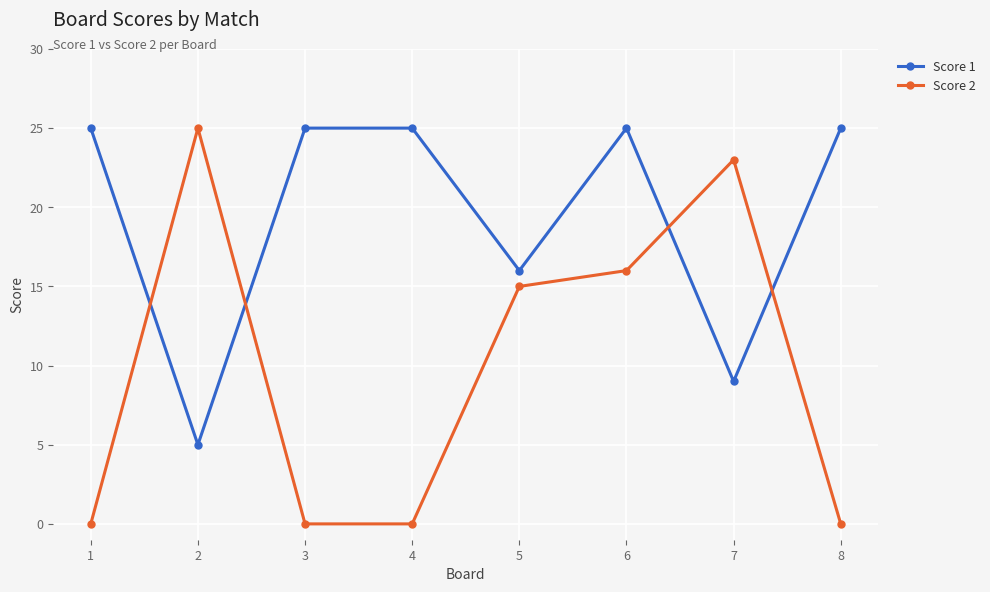

Which series has the largest range (max minus min)?

Score 2